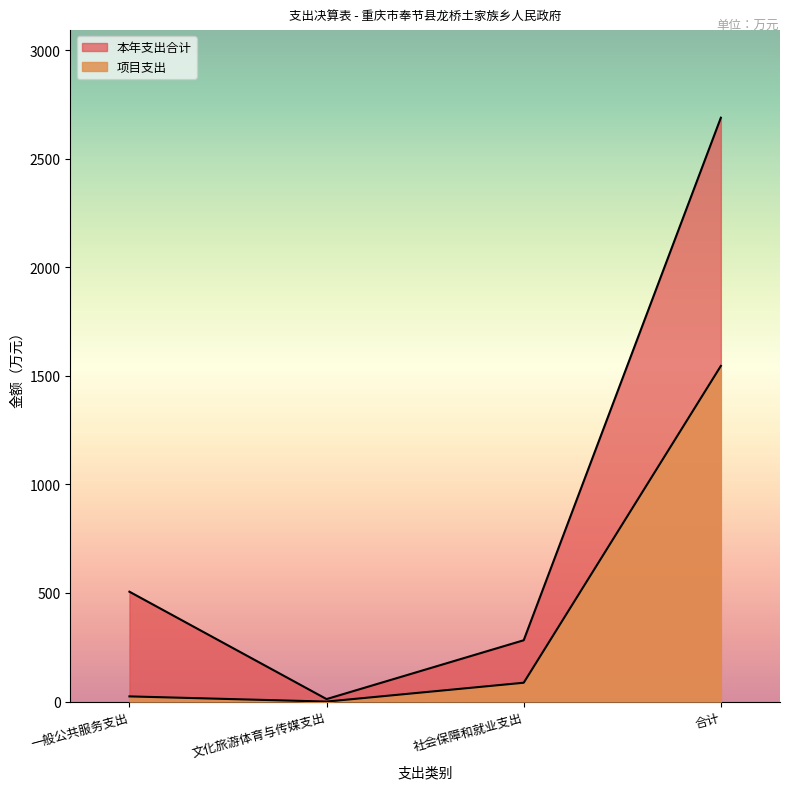

Count the number of categories in the chart.

4